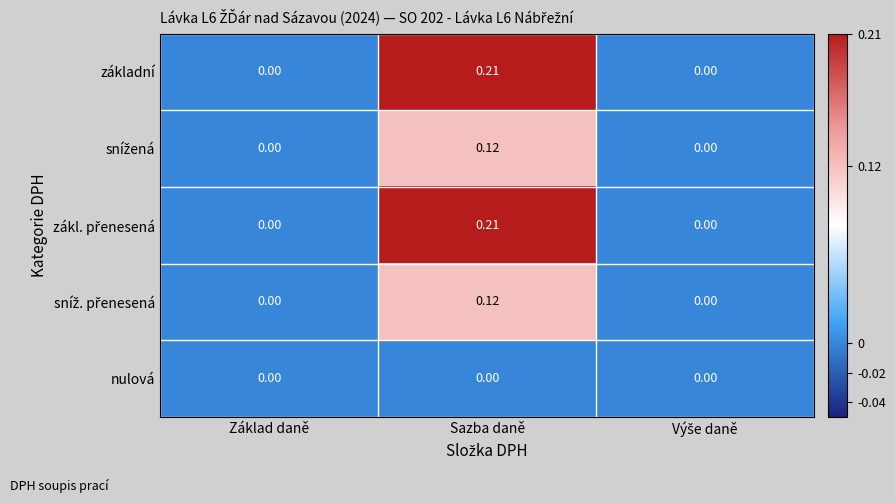

At which category is the sum across all series the highest?

Sazba daně